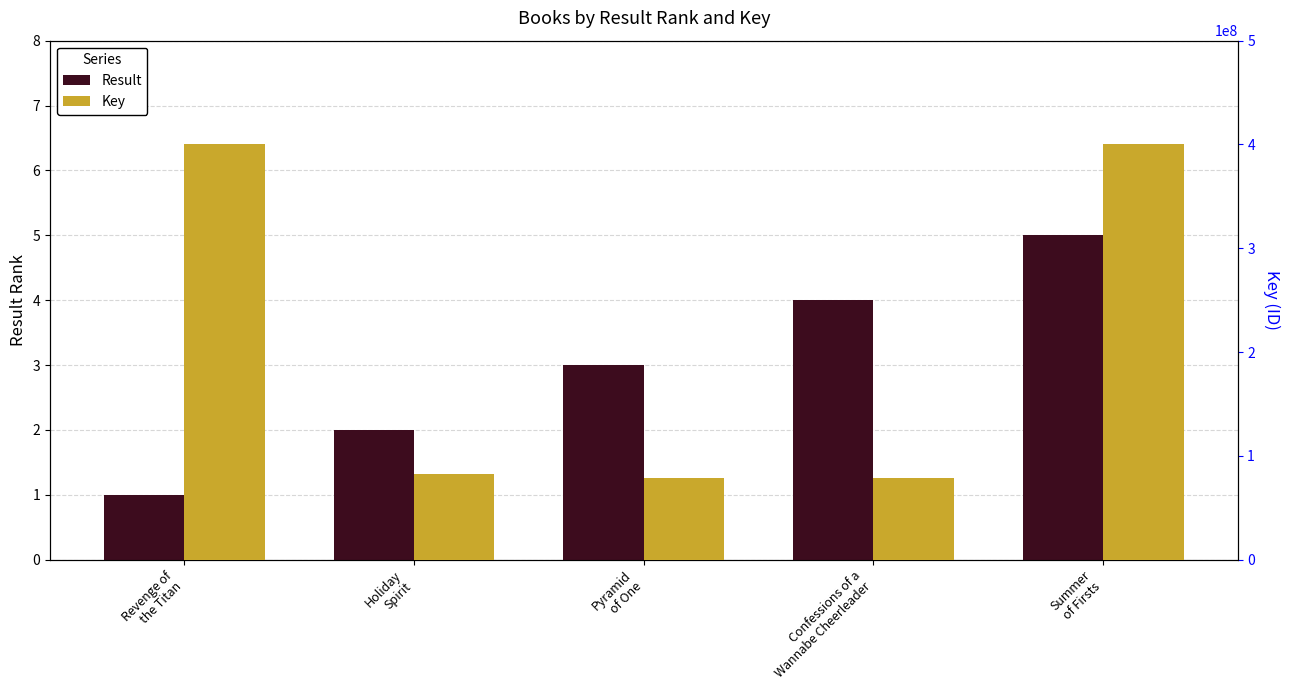

Where does the Result series first go above 3?

Confessions of a
Wannabe Cheerleader